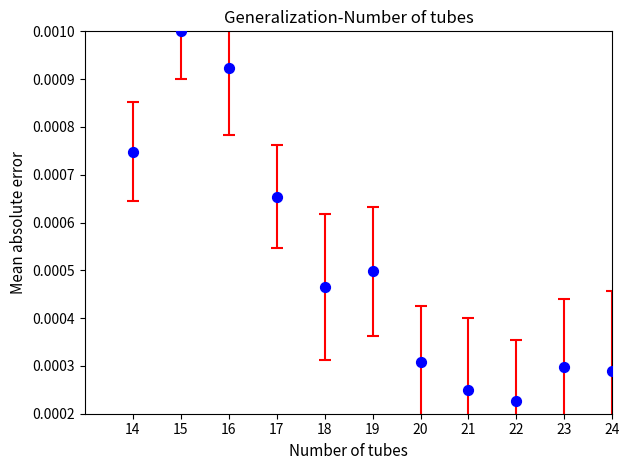

What is the range of X values (max minus min)?

10.0